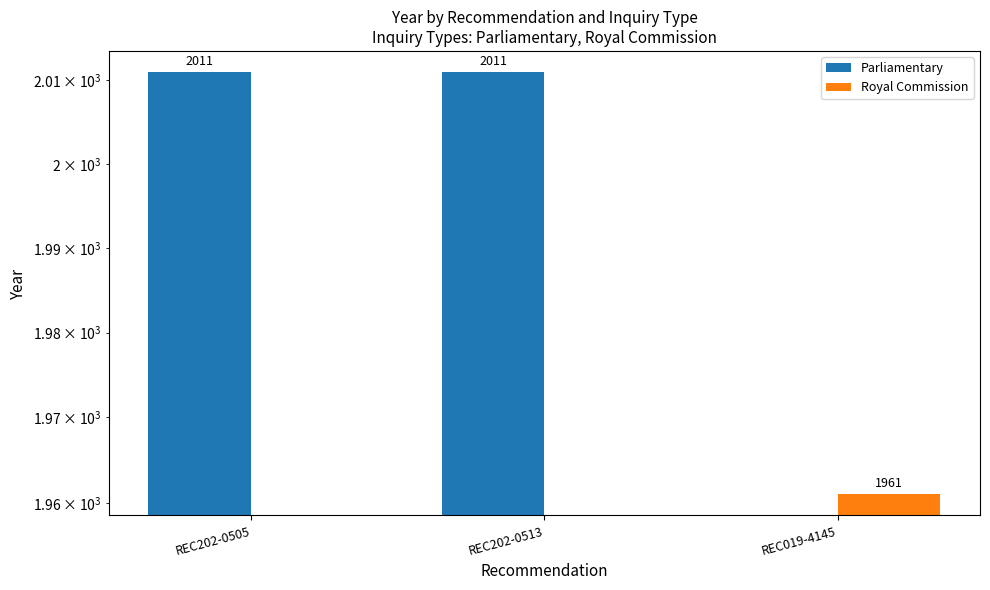

How many groups of bars are there?

3